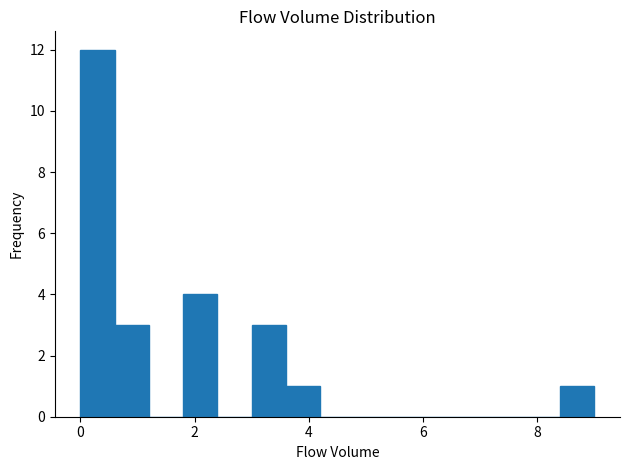

Read against the x-axis, roughly where is the centre of the tallest bar?

0.4